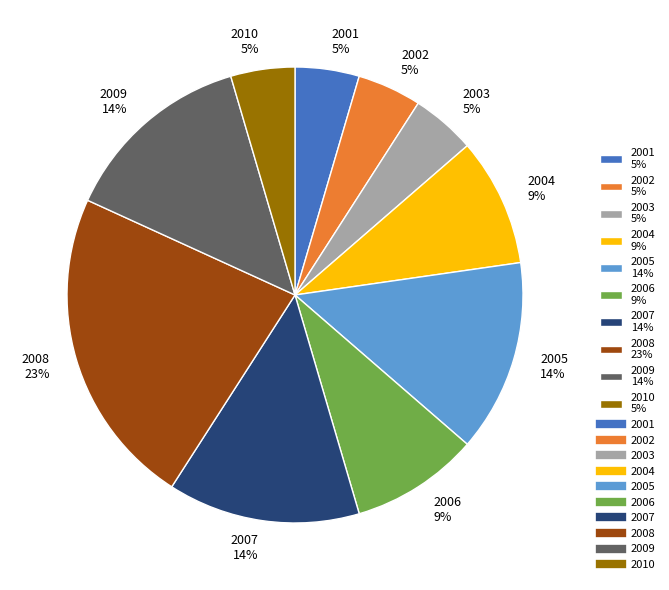

Does 2007 represent more than half of the total?

No